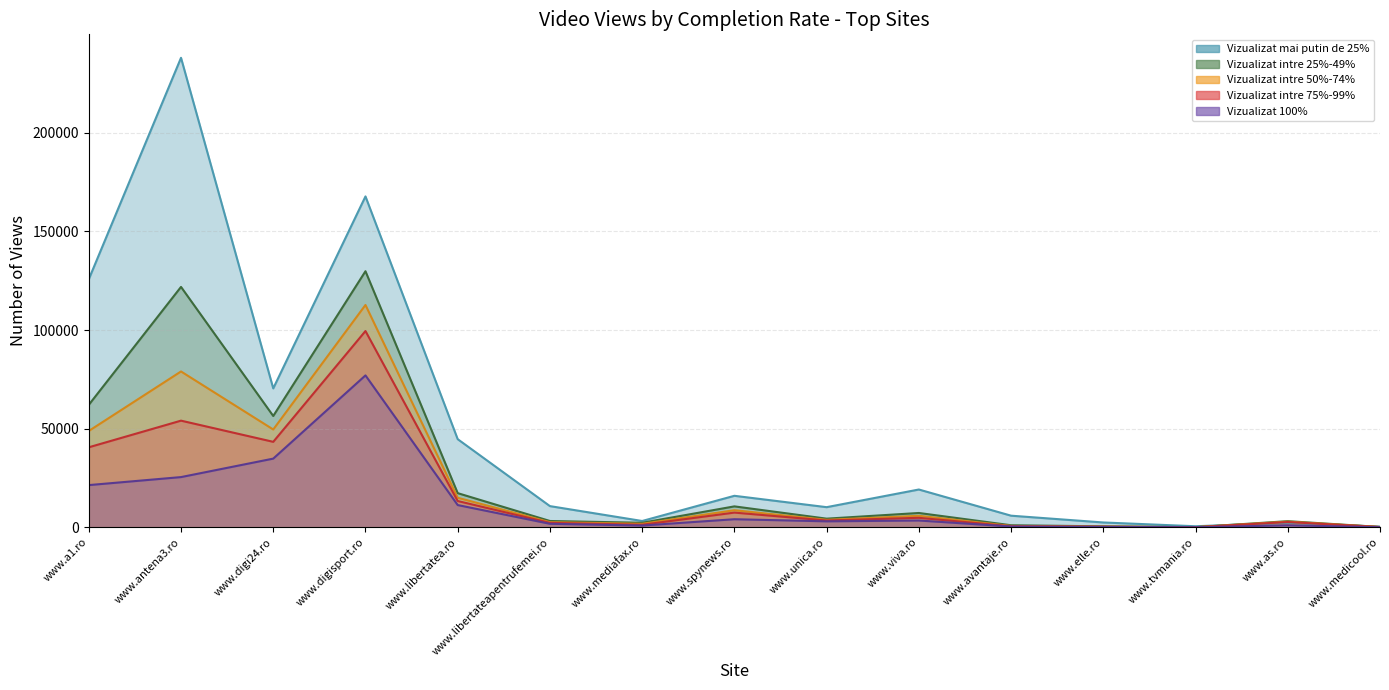

Where is the first local maximum for Vizualizat intre 75%-99%?

www.antena3.ro